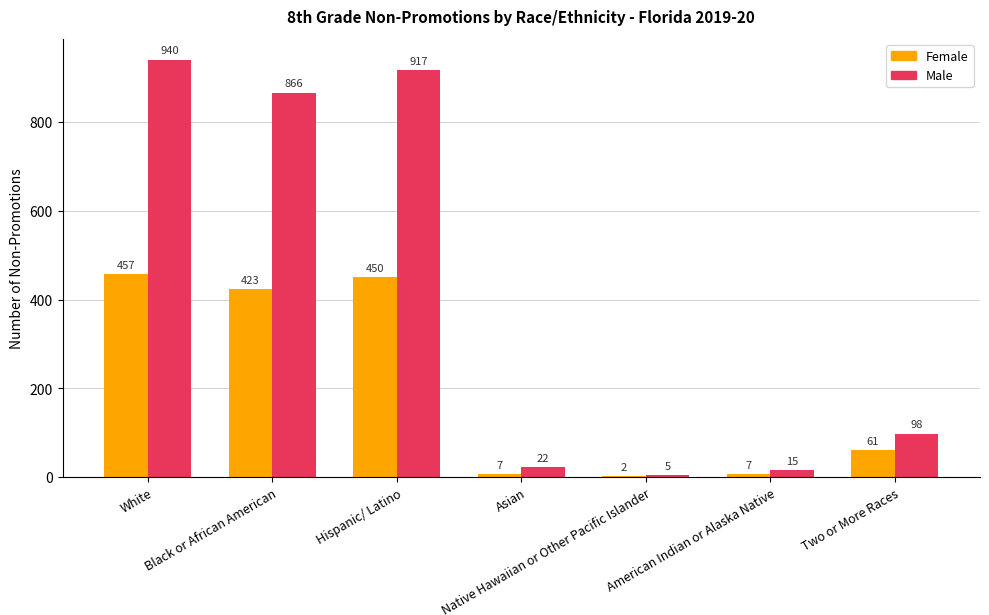

The Female series shows 769 at Hispanic/ Latino. True or false?

False